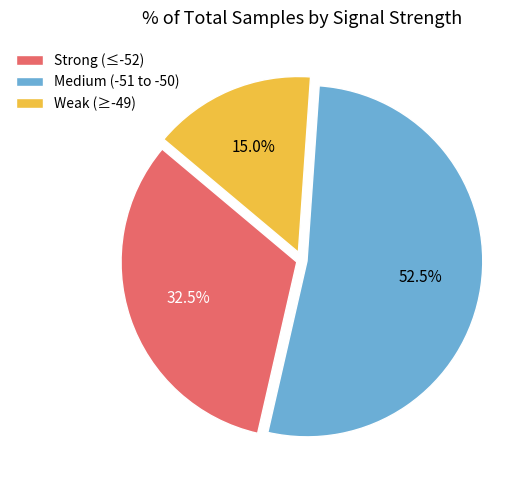

Between Weak (≥-49) and Medium (-51 to -50), which is larger?

Medium (-51 to -50)